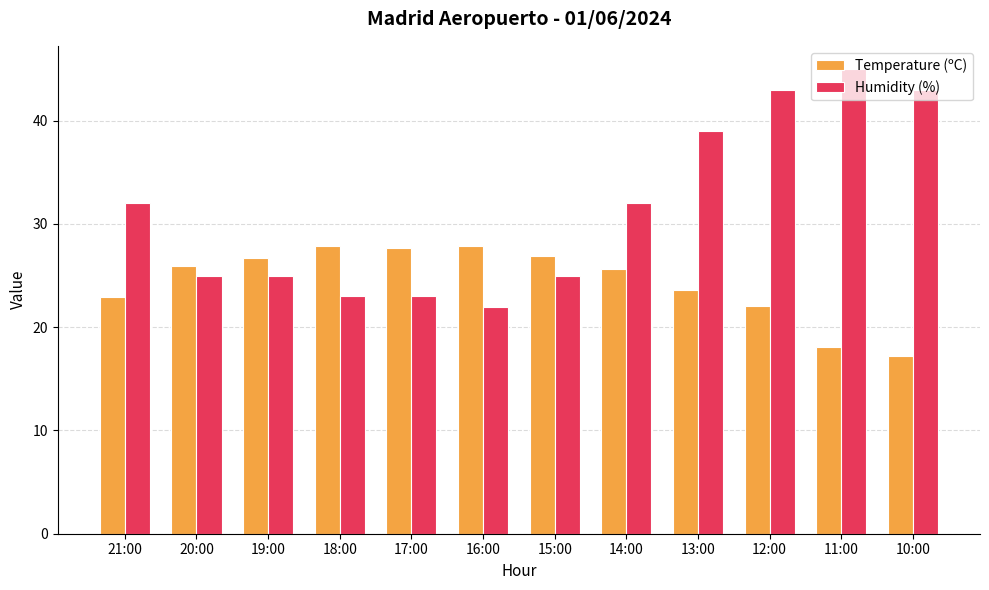

What is the total value across all series at 18:00?

50.9